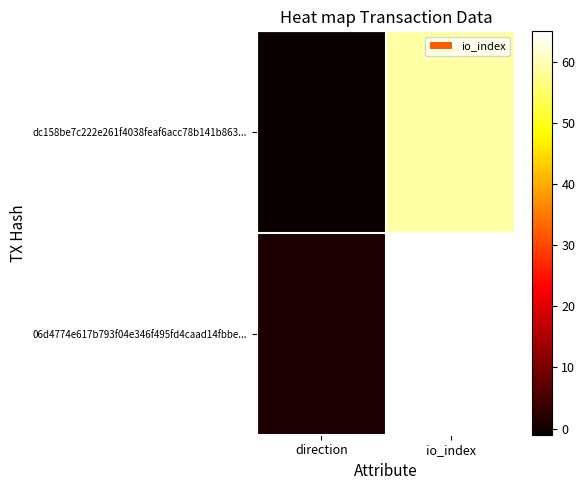

Between direction and io_index, which is larger?

io_index